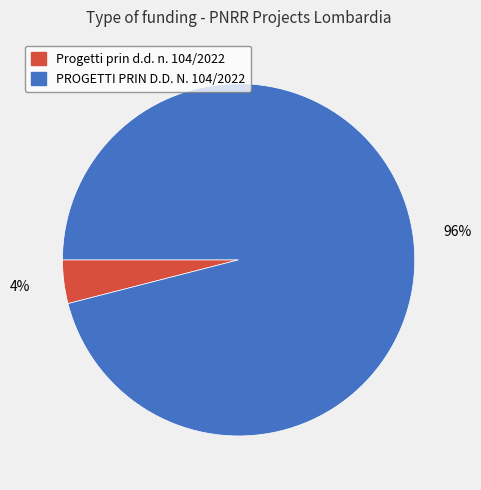

True or false: PROGETTI PRIN D.D. N. 104/2022 accounts for 96% of the total.

True